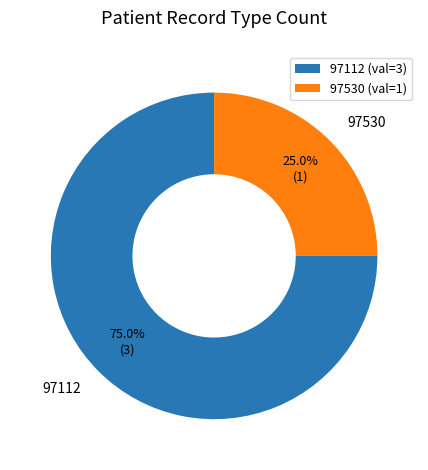

Which category has the biggest portion of the pie?

97112